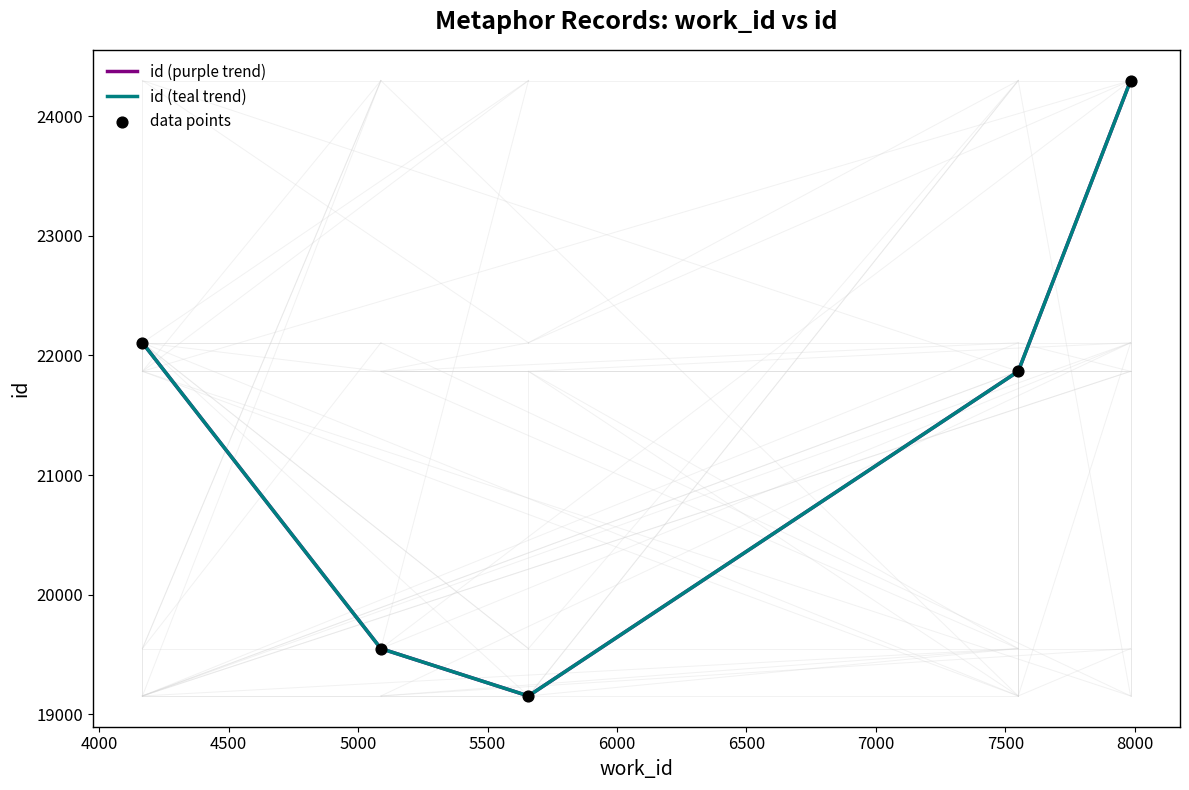

Is this an area chart (filled region under the line)?

No